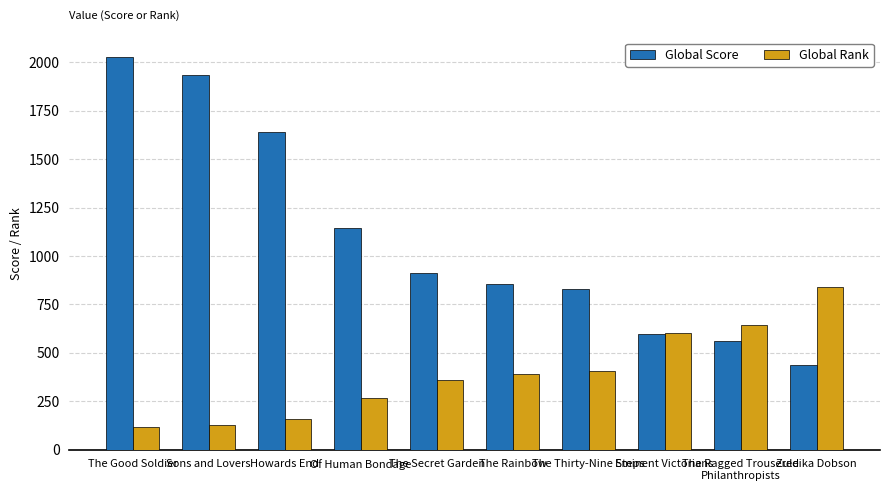

What is the difference between the second highest and second lowest values in the Global Score series?

1377